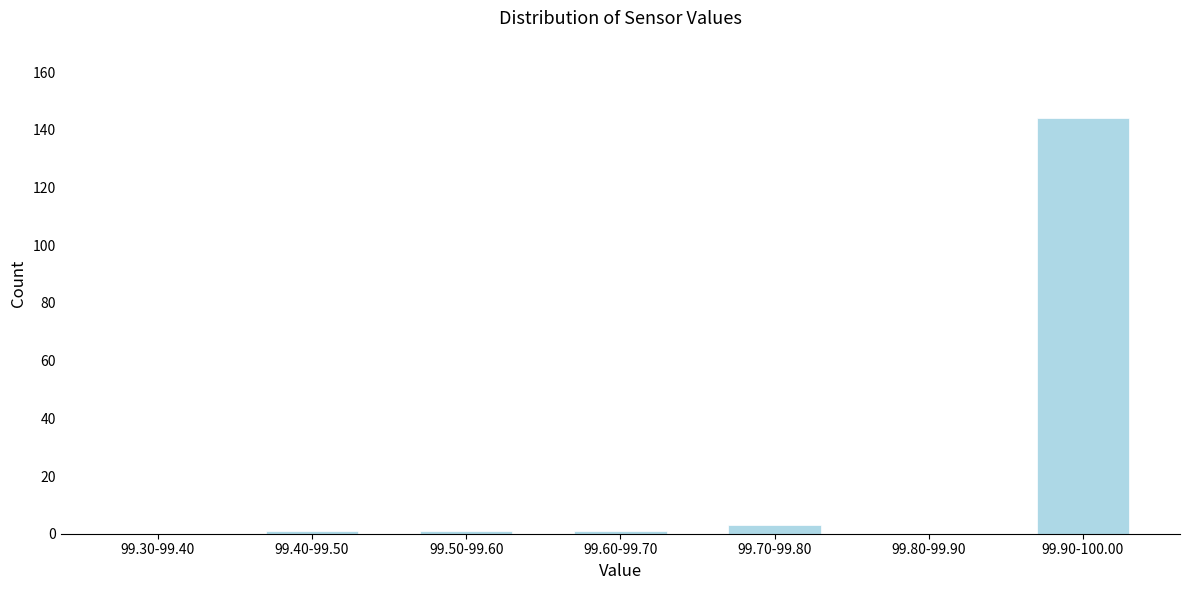

Reading left to right, list all the values displayed in this chart.

99.30-99.40=0	99.40-99.50=1	99.50-99.60=1	99.60-99.70=1	99.70-99.80=3	99.80-99.90=0	99.90-100.00=144